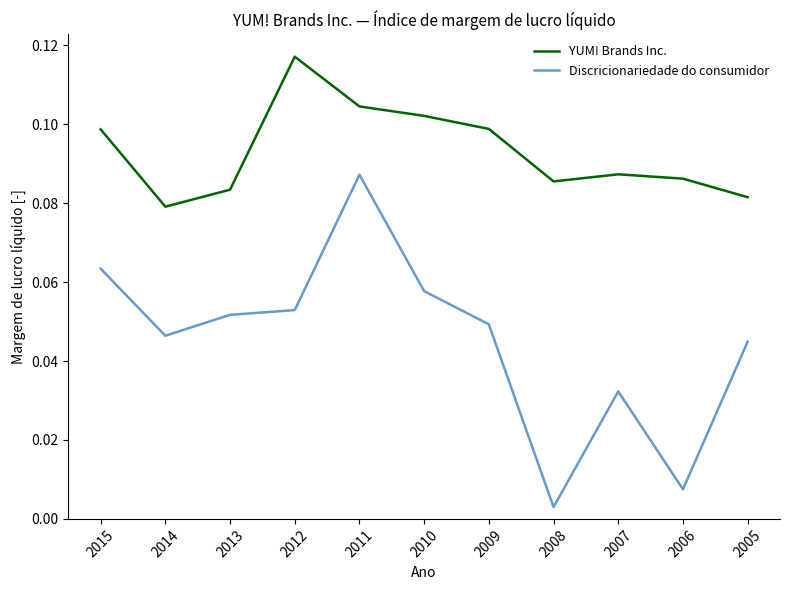

Does the chart have visible grid lines?

No